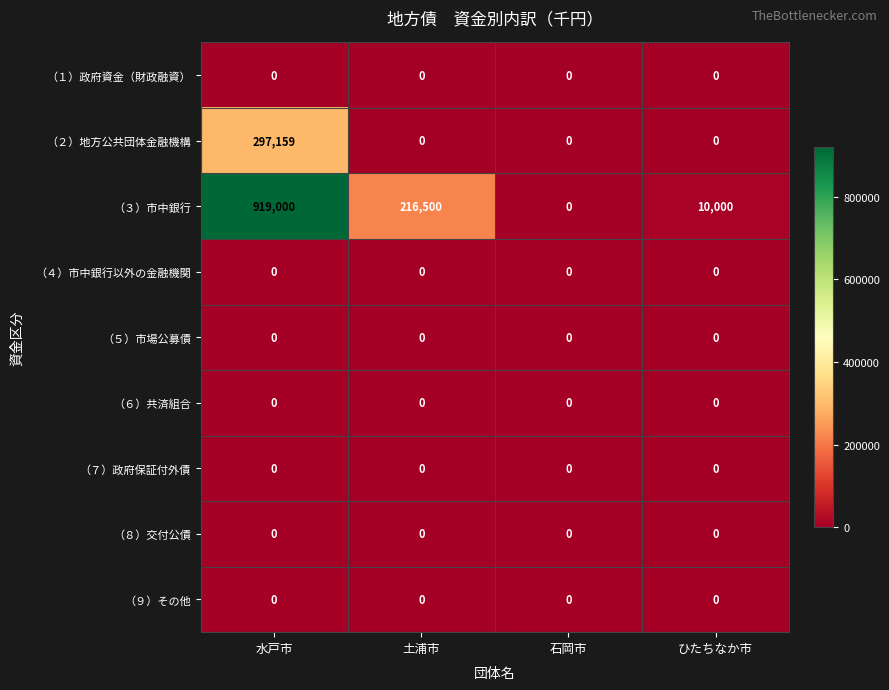

The value of （３）市中銀行 at 水戸市 is 919000. True or false?

True